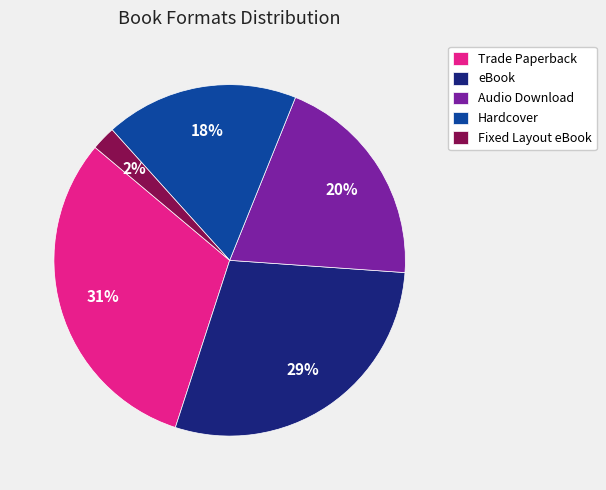

To the nearest percent, what percentage of the pie is eBook?

29%